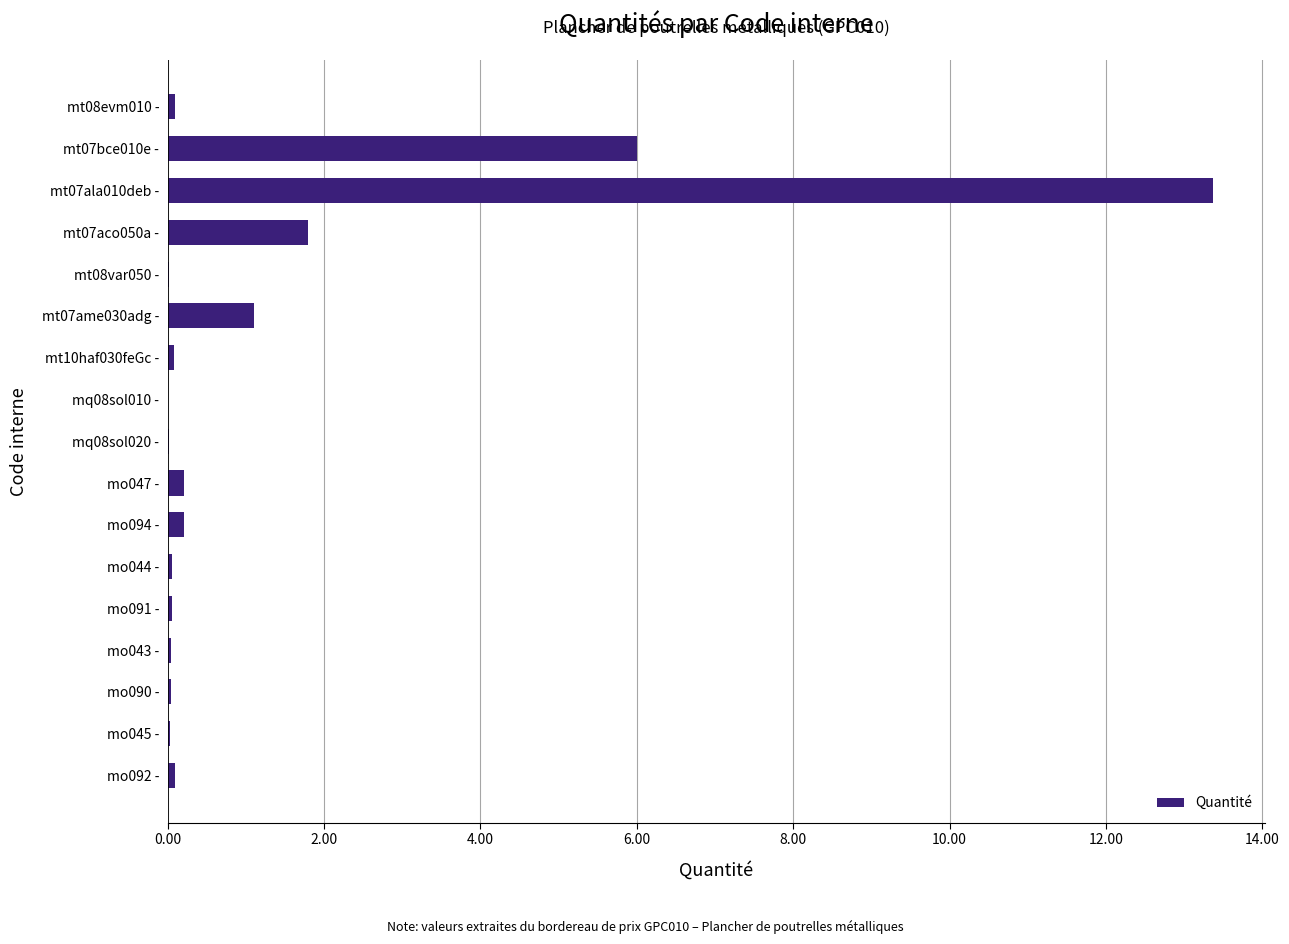

How many categories are shown in the chart?

17